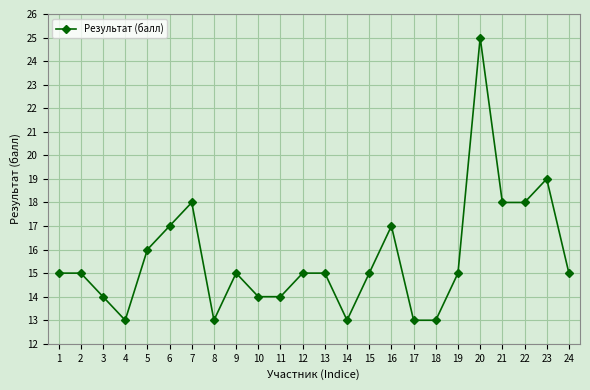

What is the greatest value displayed?

25